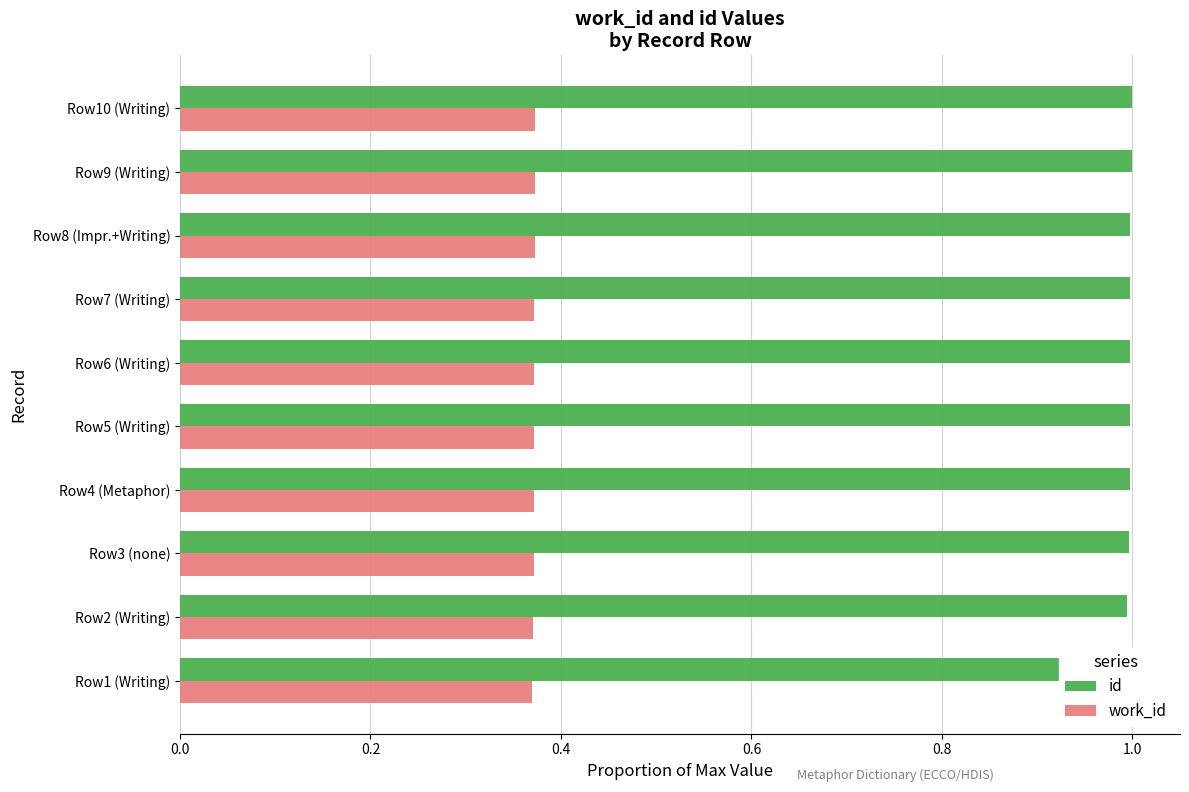

What position from the right is Row1 (Writing)?

10